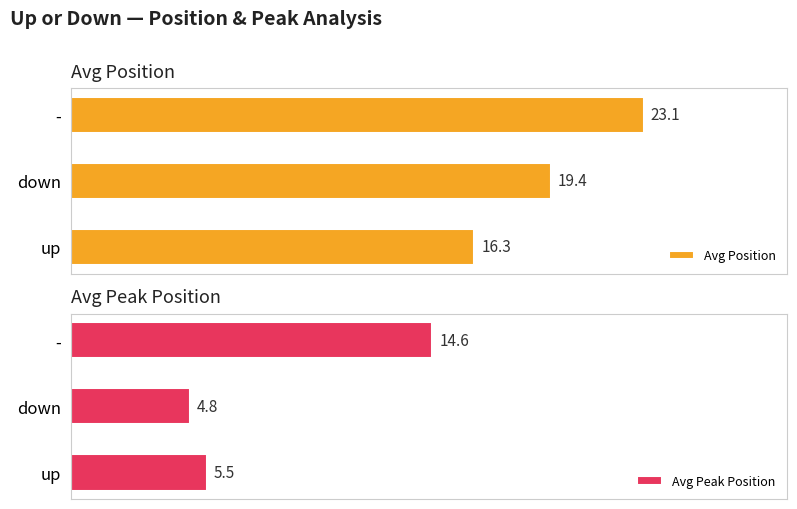

At how many categories does at least one series exceed 4?

3